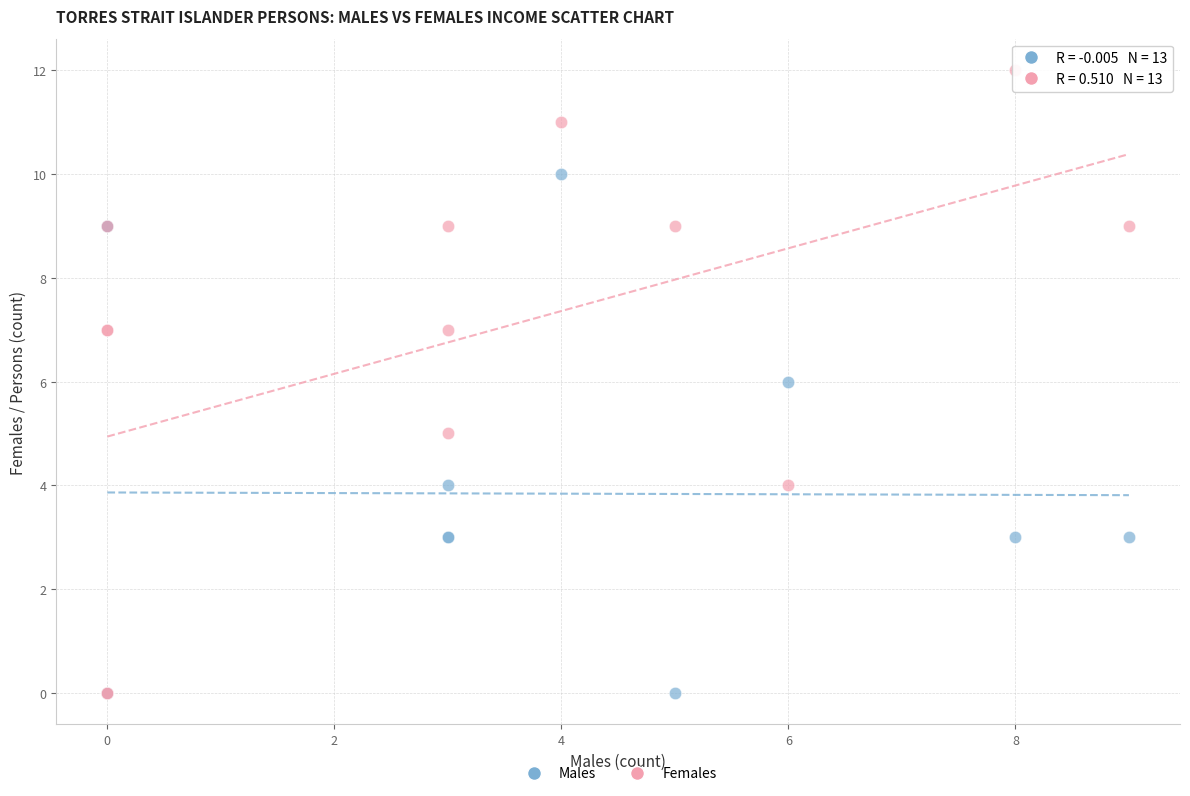

Which series has the largest Y range (max minus min)?

Females